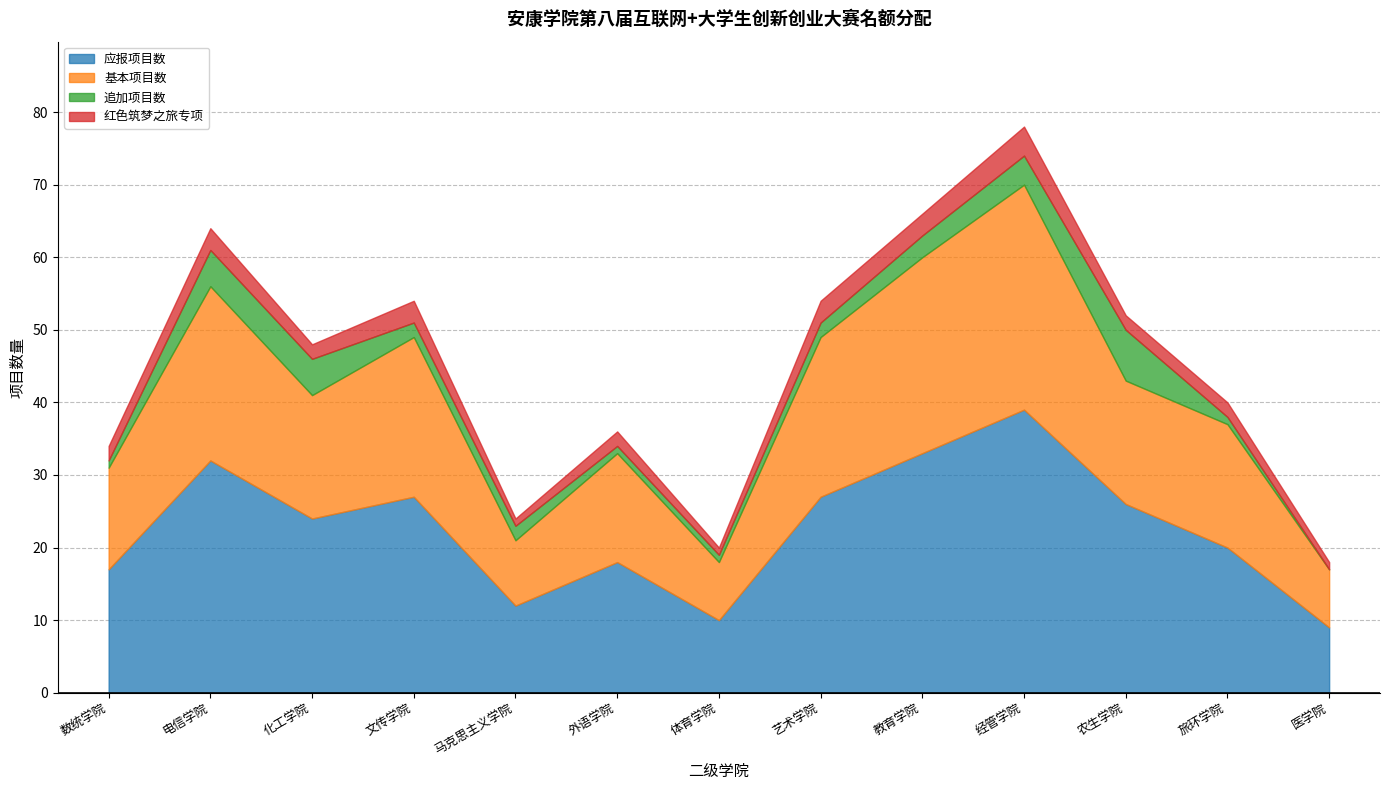

Reading right to left, what are all the values shown in this chart?

应报项目数: 医学院=9	旅环学院=20	农生学院=26	经管学院=39	教育学院=33	艺术学院=27	体育学院=10	外语学院=18	马克思主义学院=12	文传学院=27	化工学院=24	电信学院=32	数统学院=17
基本项目数: 医学院=8	旅环学院=17	农生学院=17	经管学院=31	教育学院=27	艺术学院=22	体育学院=8	外语学院=15	马克思主义学院=9	文传学院=22	化工学院=17	电信学院=24	数统学院=14
追加项目数: 医学院=0	旅环学院=1	农生学院=7	经管学院=4	教育学院=3	艺术学院=2	体育学院=1	外语学院=1	马克思主义学院=2	文传学院=2	化工学院=5	电信学院=5	数统学院=1
红色筑梦之旅专项: 医学院=1	旅环学院=2	农生学院=2	经管学院=4	教育学院=3	艺术学院=3	体育学院=1	外语学院=2	马克思主义学院=1	文传学院=3	化工学院=2	电信学院=3	数统学院=2